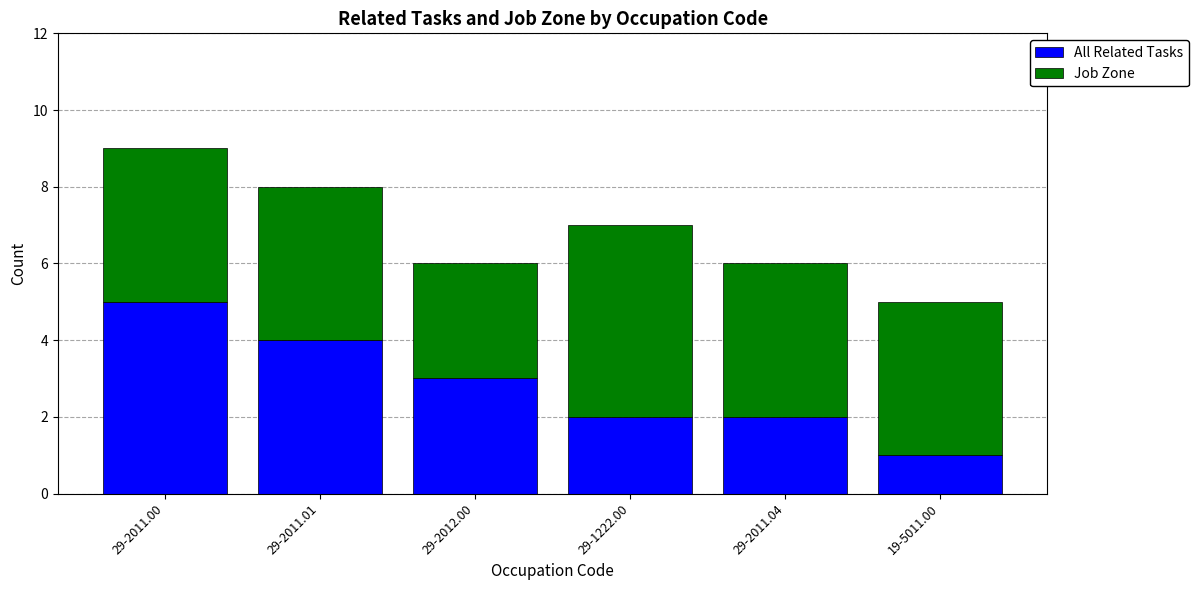

The value of All Related Tasks at 29-1222.00 is 2. True or false?

True